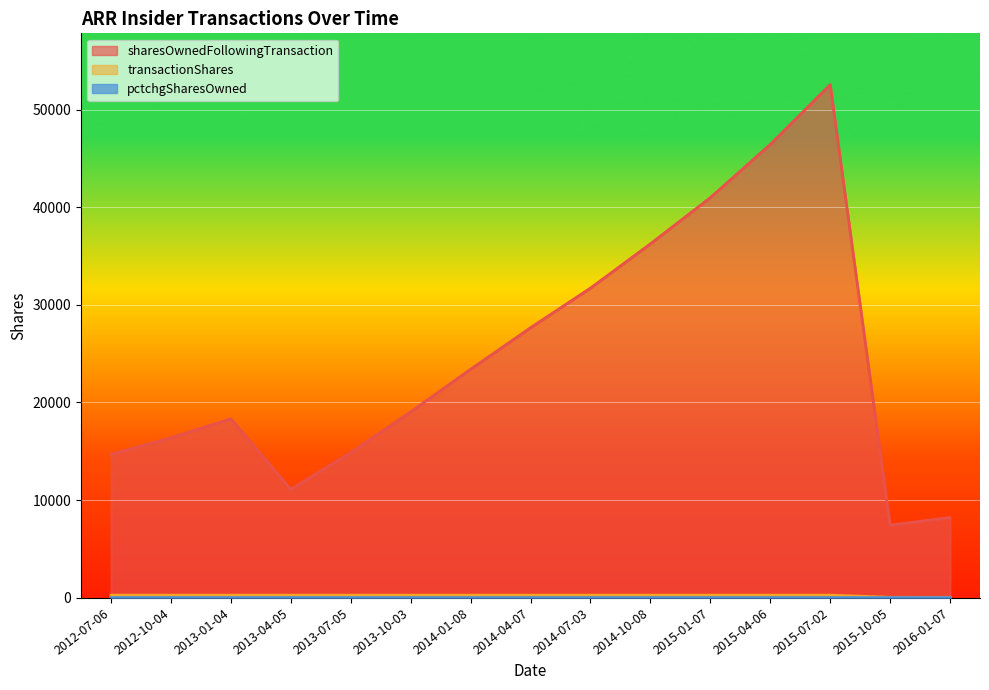

What is the approximate value of sharesOwnedFollowingTransaction at 2013-04-05?

11098